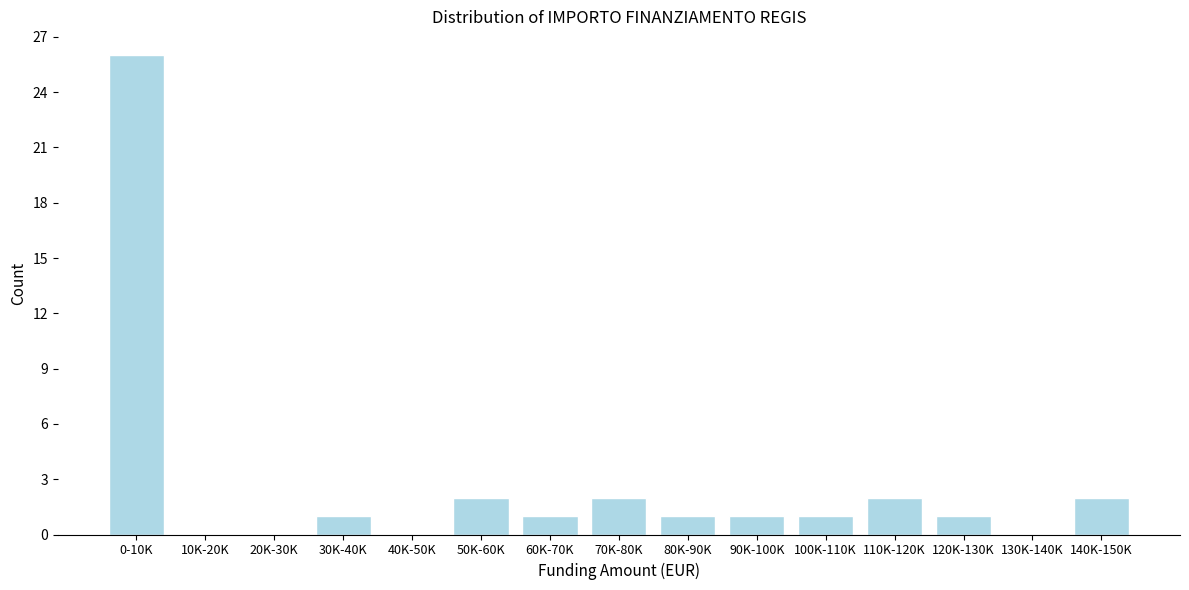

Reading right to left, list all the values displayed in this chart.

140K-150K=2	130K-140K=0	120K-130K=1	110K-120K=2	100K-110K=1	90K-100K=1	80K-90K=1	70K-80K=2	60K-70K=1	50K-60K=2	40K-50K=0	30K-40K=1	20K-30K=0	10K-20K=0	0-10K=26